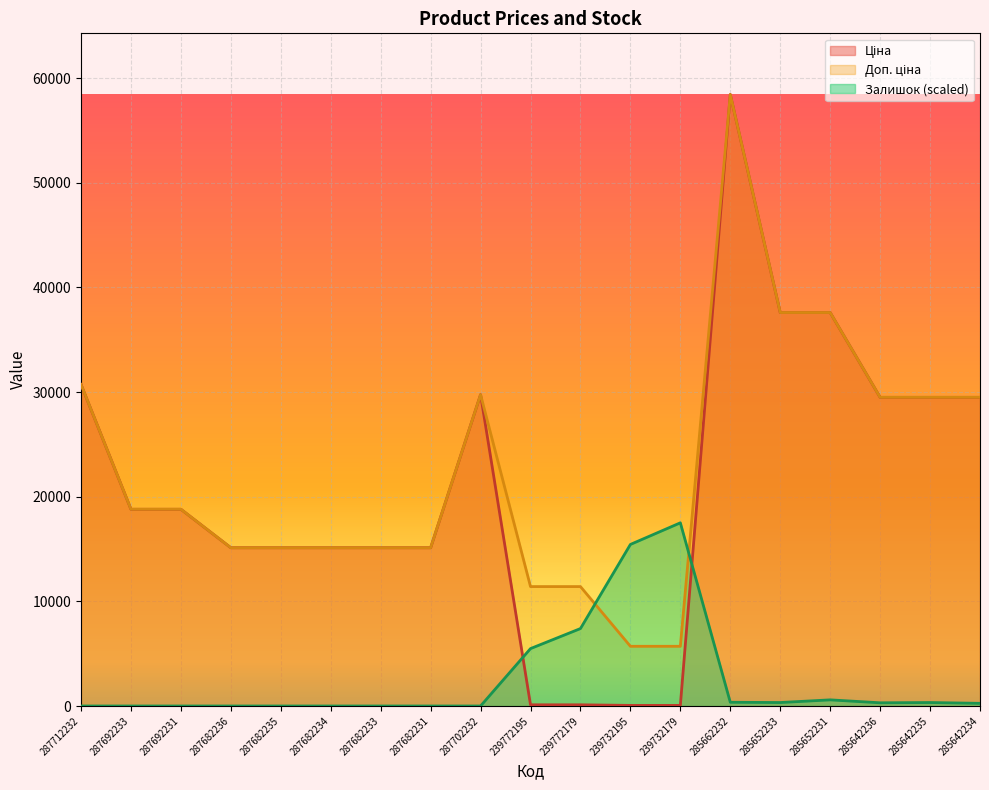

How many categories are shown in the chart?

19